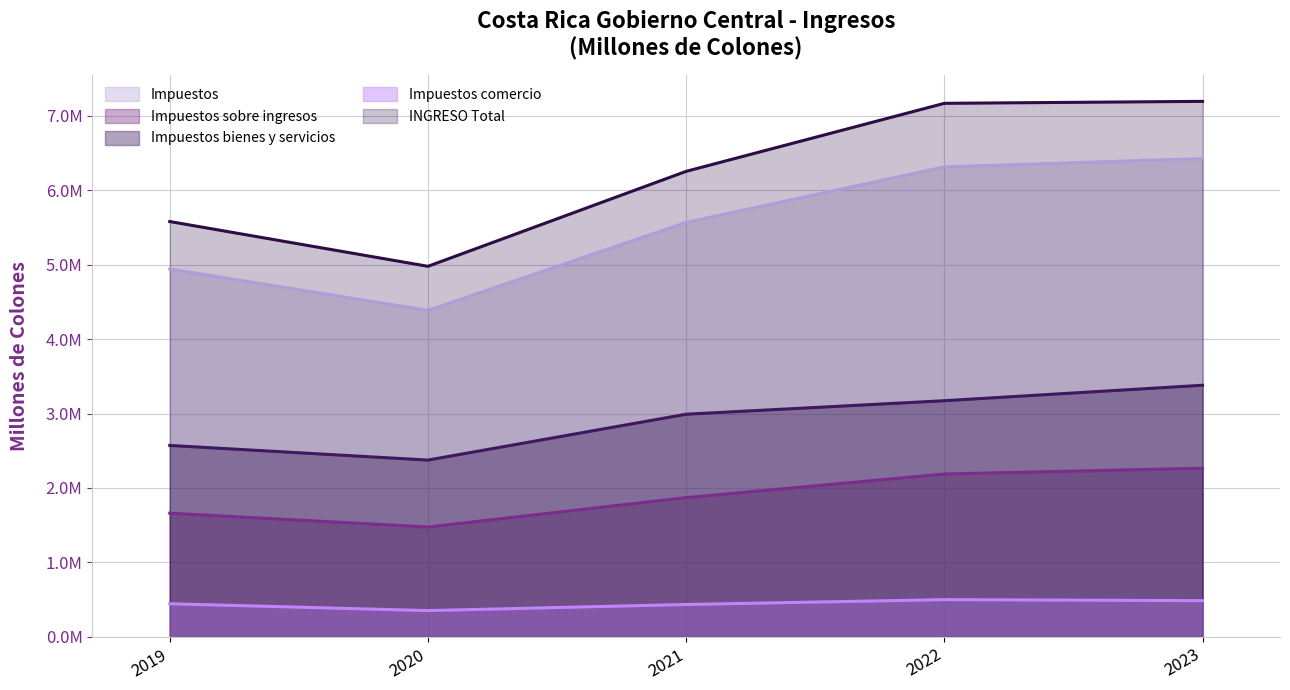

List the labels in order of Impuestos value, smallest first.

2020, 2019, 2021, 2022, 2023